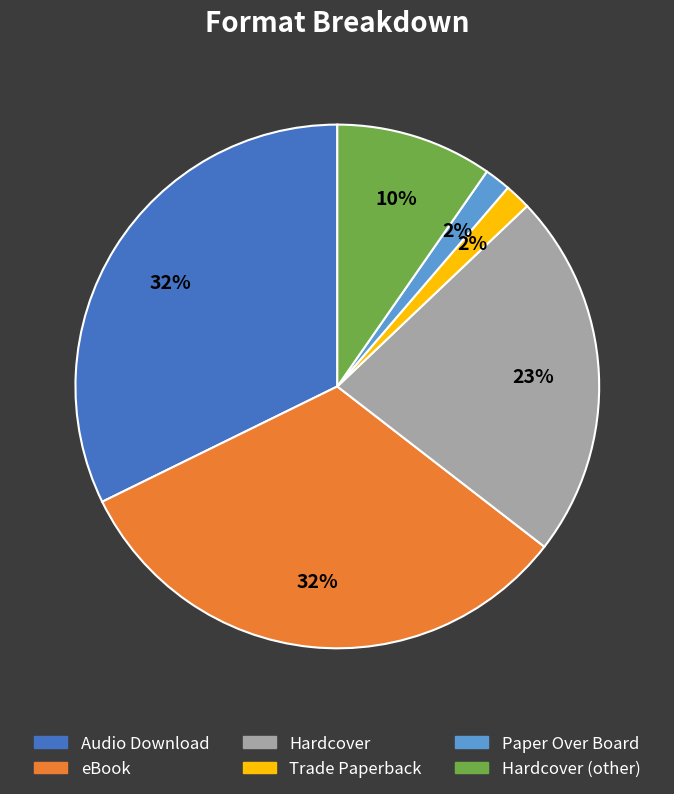

Which has a higher value, Audio Download or Hardcover?

Audio Download